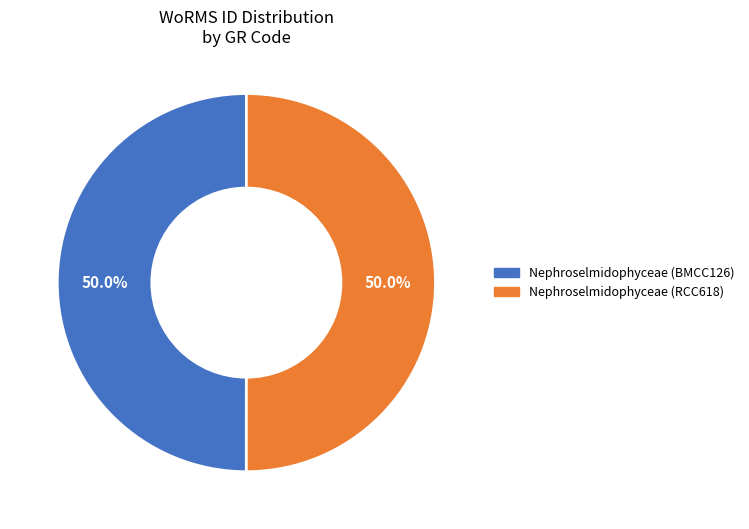

To the nearest percent, what is the average slice percentage?

50%